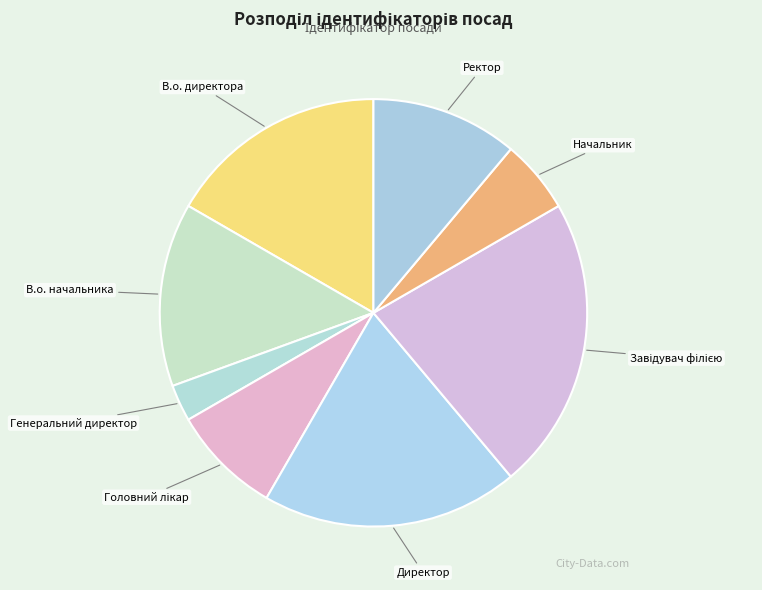

How many slices are in this pie chart?

8